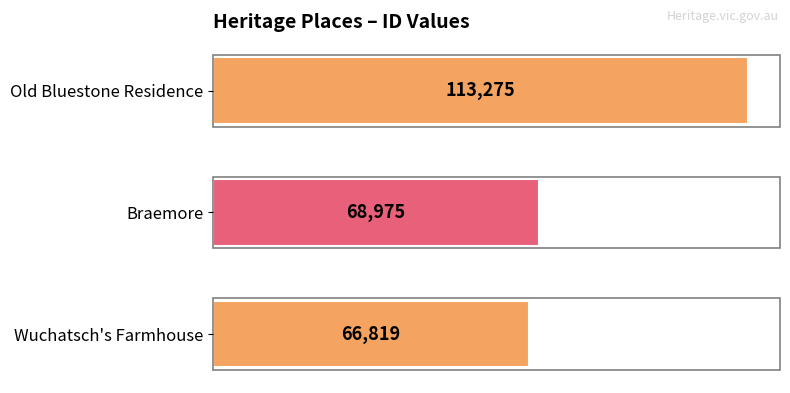

Reading bottom to top, transcribe all the data shown in this chart.

Wuchatsch's Farmhouse=66819	Braemore=68975	Old Bluestone Residence=113275